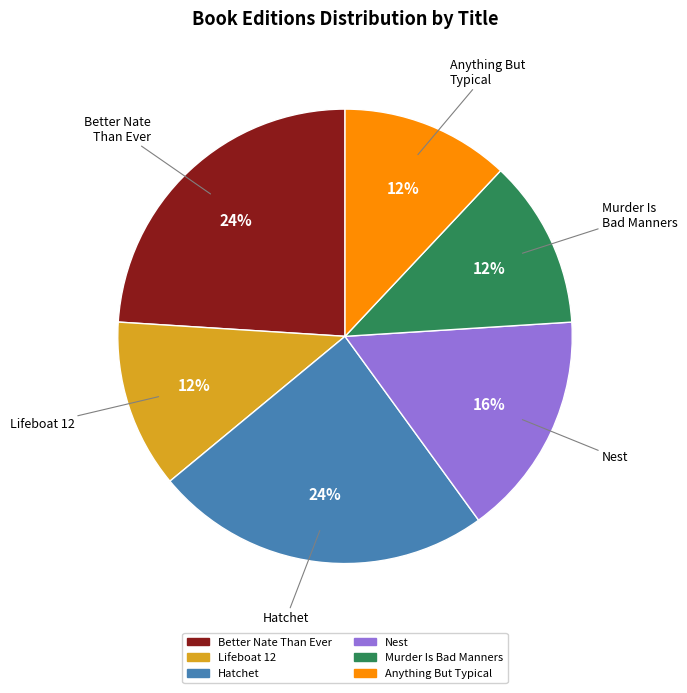

To the nearest percent, what is the average slice percentage?

17%